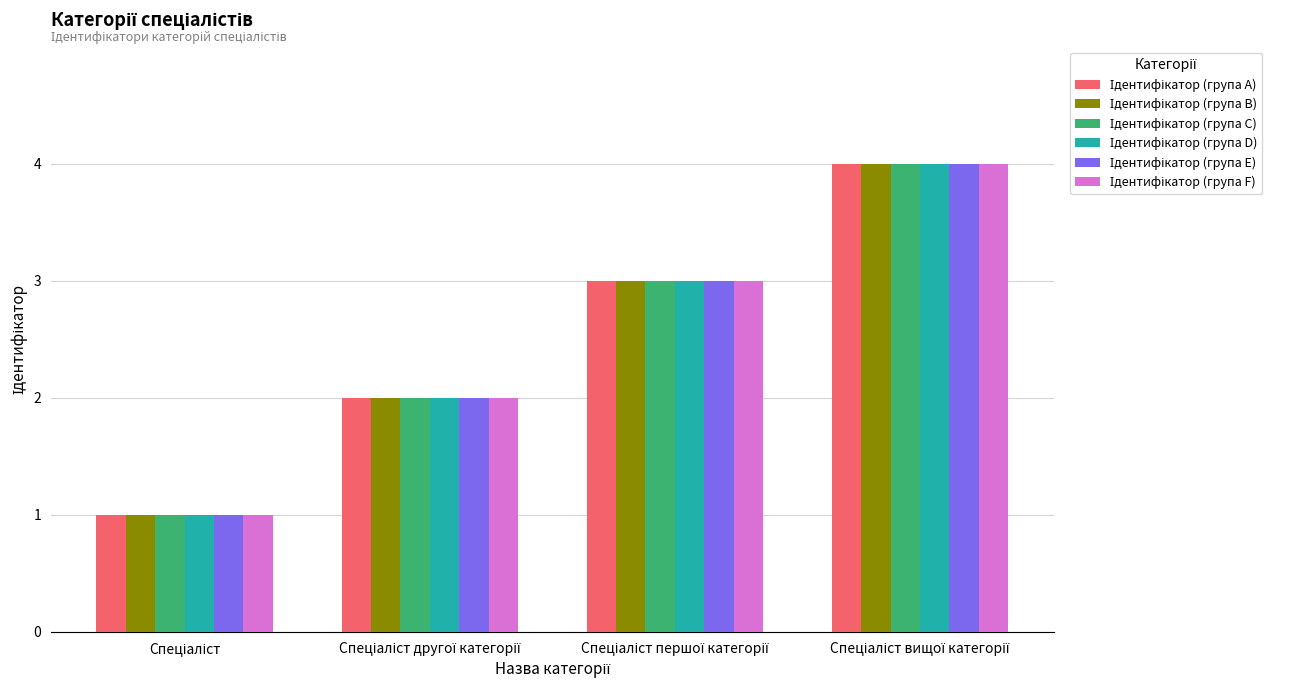

What is the label of the 2nd bar from the left?

Спеціаліст другої категорії